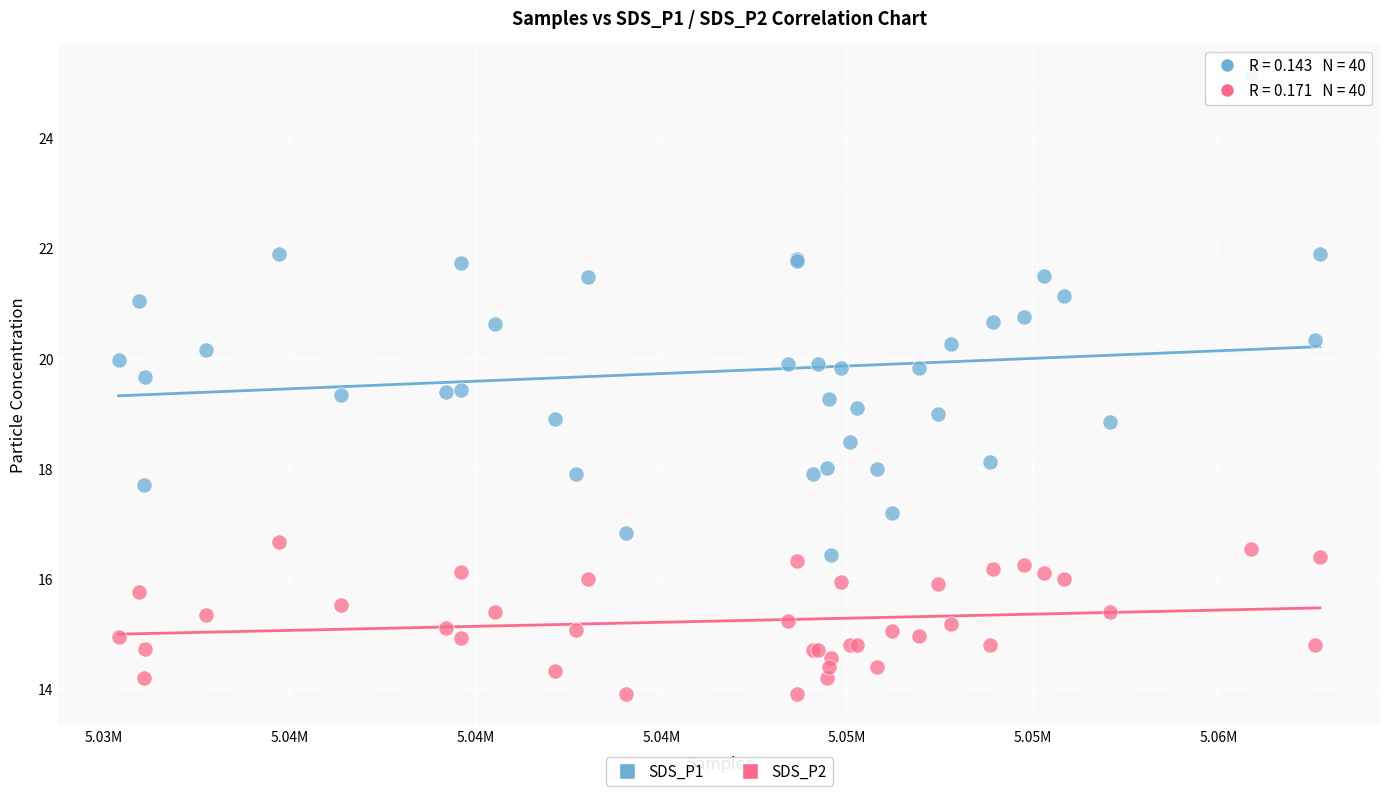

Which series reaches the maximum Y coordinate?

SDS_P1